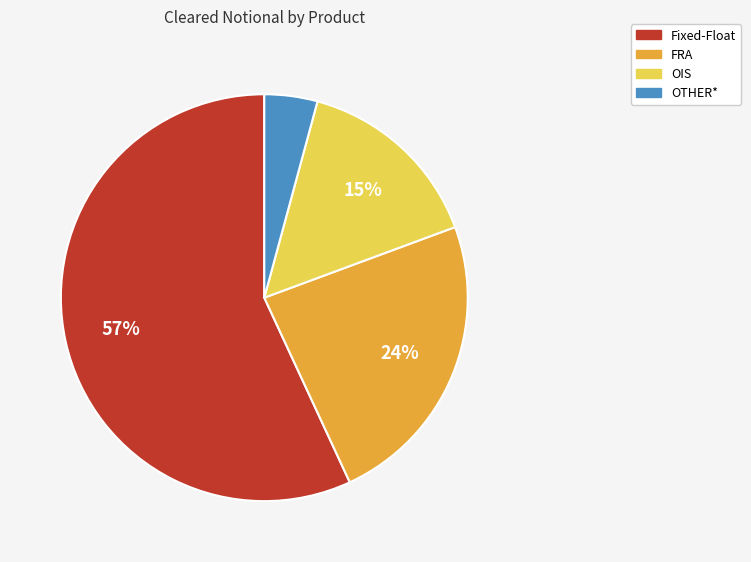

Between OIS and OTHER*, which is larger?

OIS